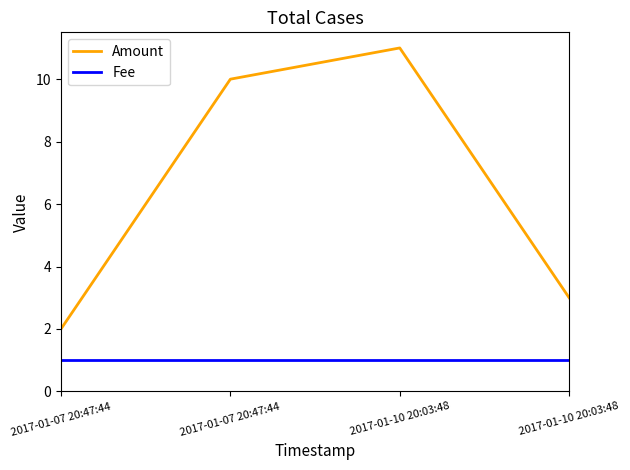

Where does the Amount series first go above 10?

2017-01-10 20:03:48